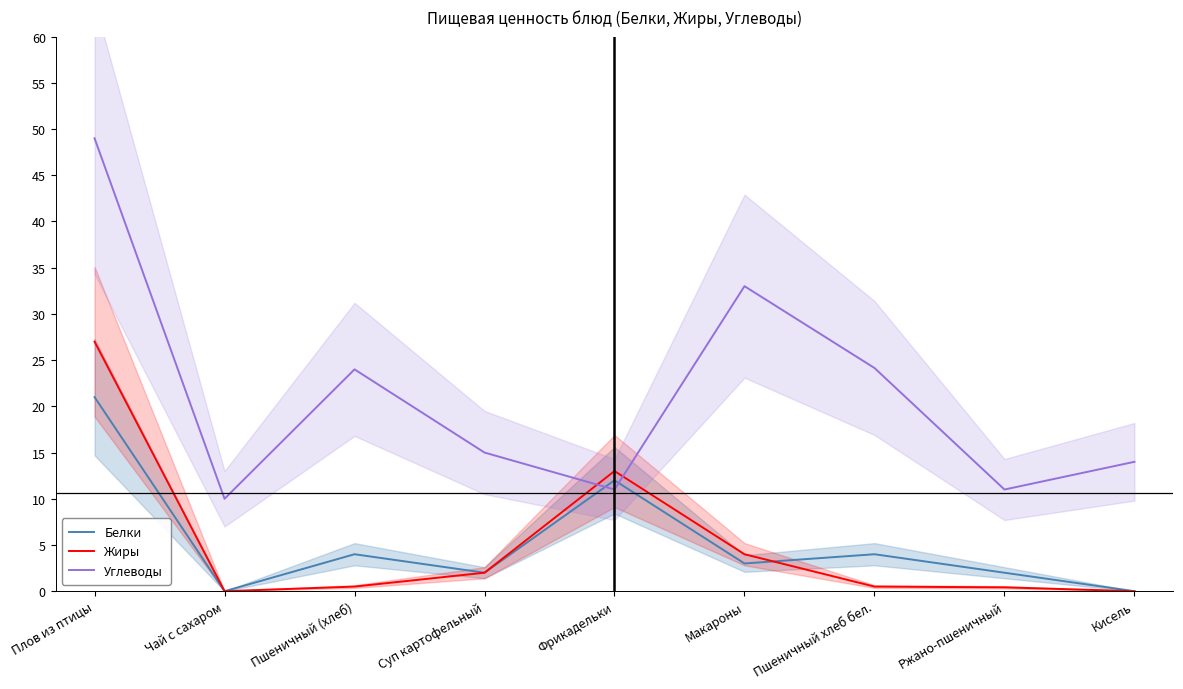

True or false: Белки and Углеводы intersect in this chart.

True